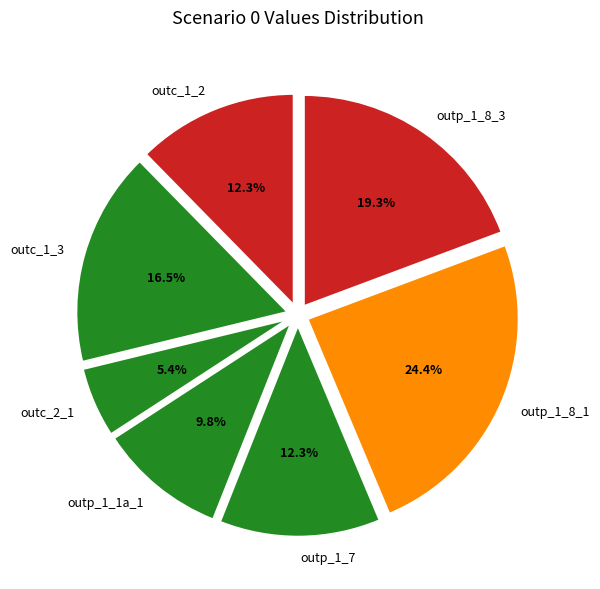

To the nearest percent, what is the average slice percentage?

14%